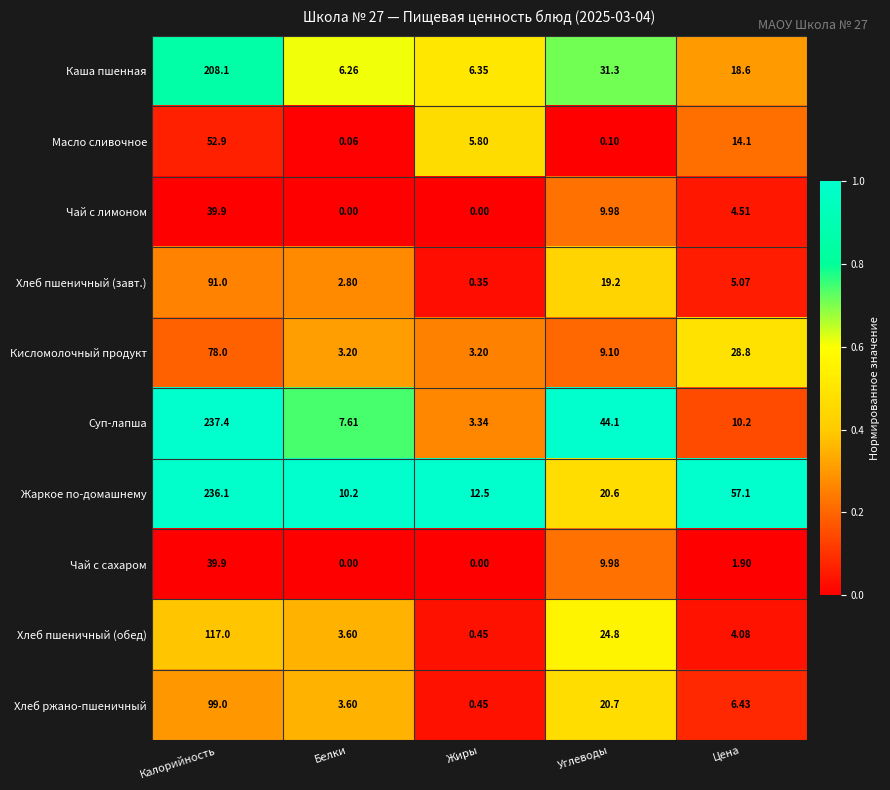

Where is Жаркое по-домашнему nearest to the value 123?

Цена